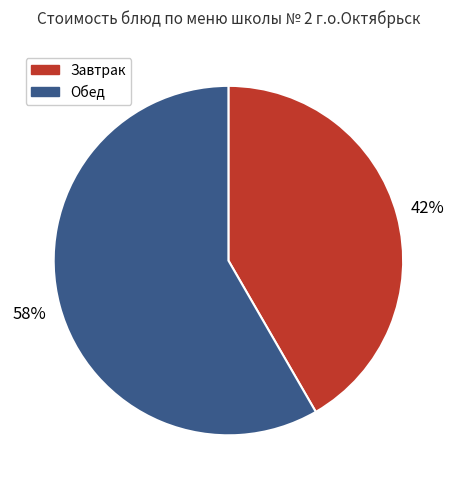

To the nearest percent, what is the average slice percentage?

50%